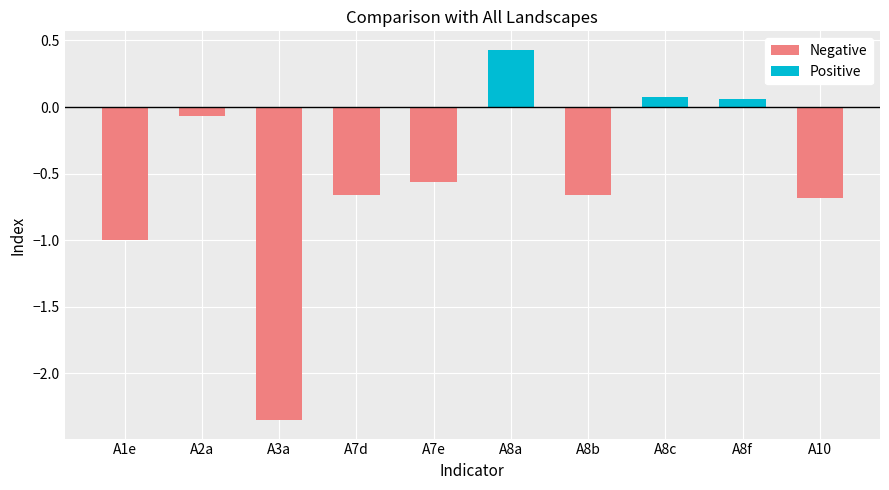

Rank the categories by value from highest to lowest.

A8a, A8c, A8f, A2a, A7e, A8b, A7d, A10, A1e, A3a